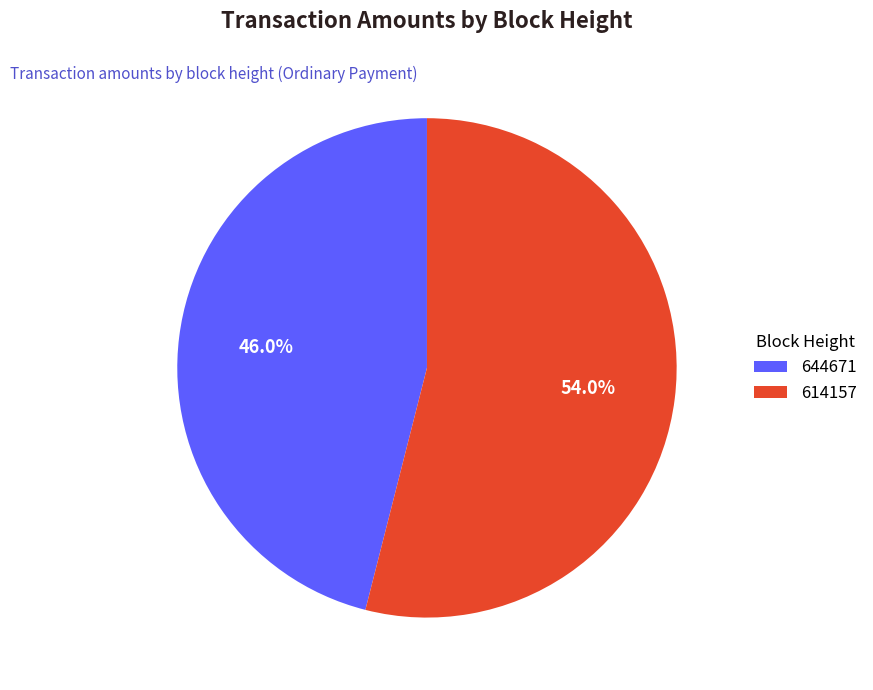

The 614157 slice represents 54% of the pie. True or false?

True